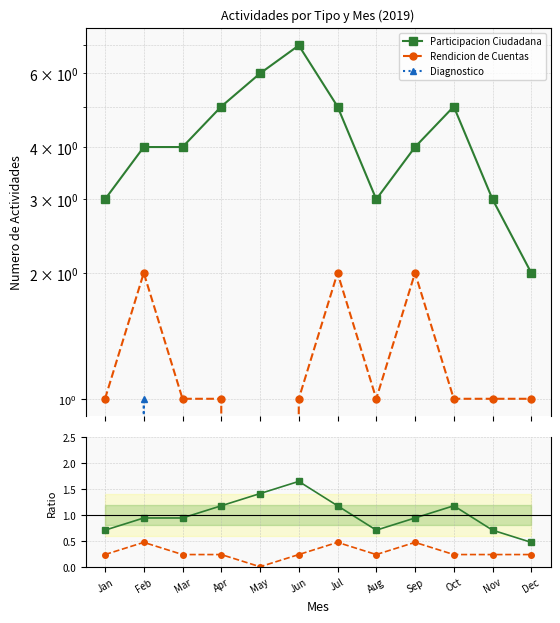

Which category has the lowest value in the Participacion Ciudadana series?

Dec